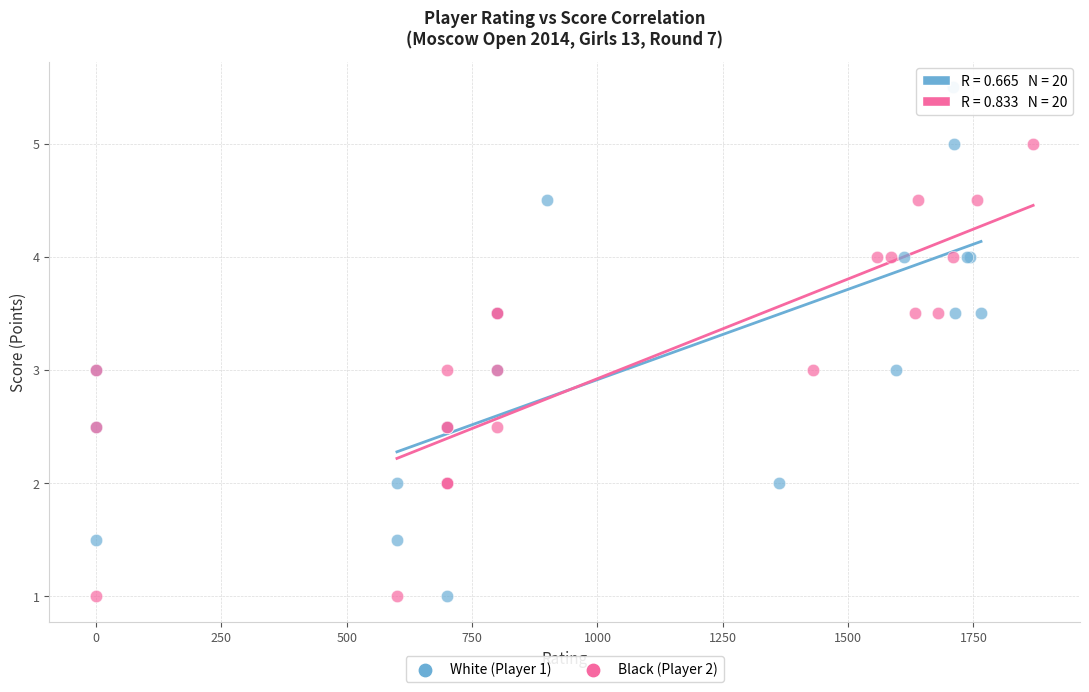

Which series has the widest spread of Y values?

White (Player 1)